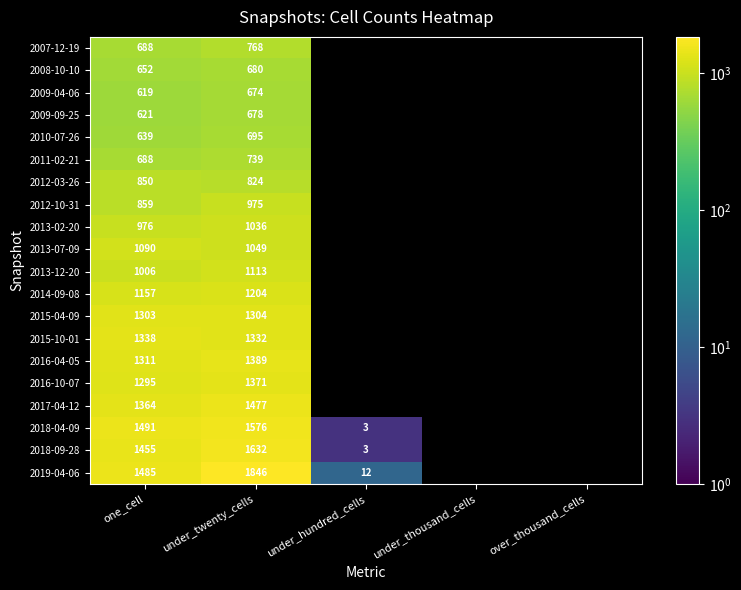

At which category does the chart reach its peak across all series?

under_twenty_cells